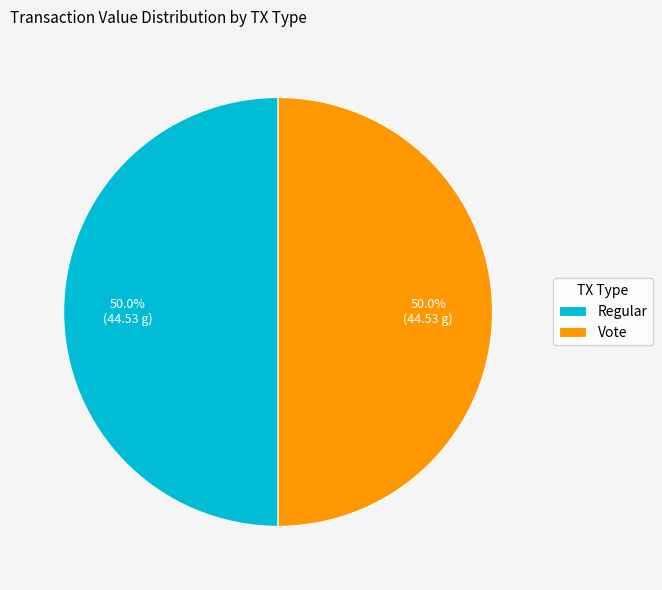

Approximately how many times larger is the value at Vote compared to Regular?

1.0